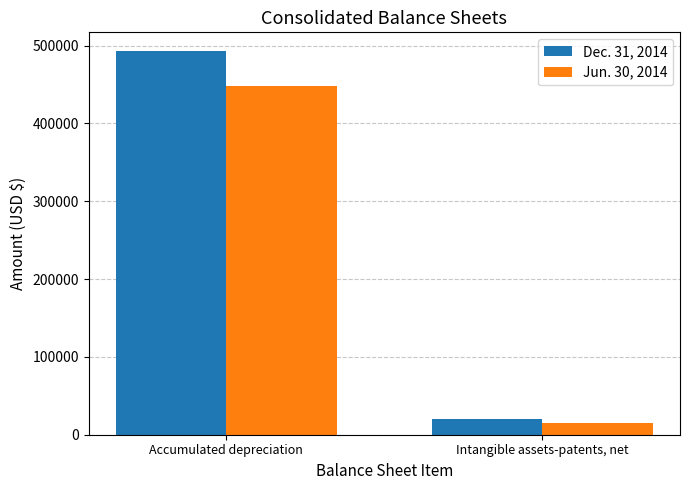

List the series in order of their peak value, lowest first.

Jun. 30, 2014, Dec. 31, 2014